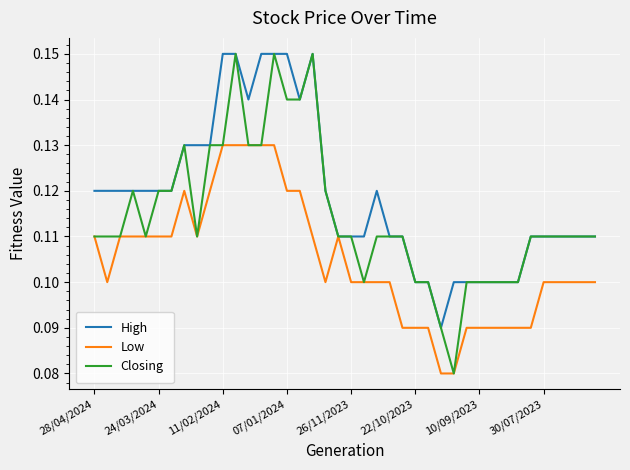

List the series in order of their overall mean, lowest first.

Low, Closing, High